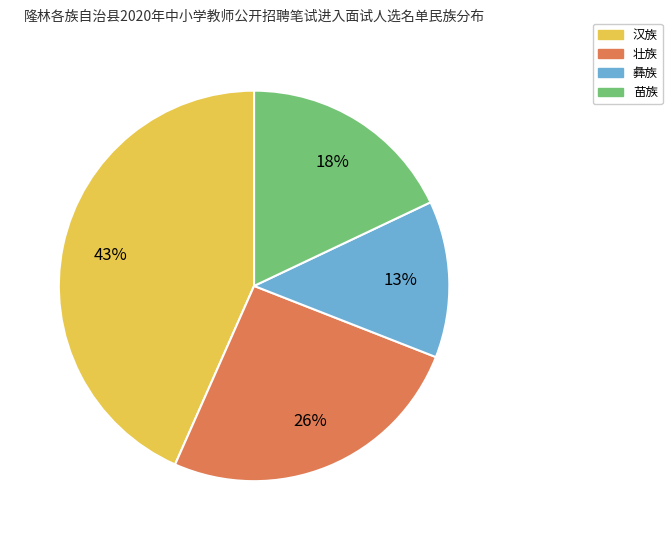

Count the number of slices in the pie.

4